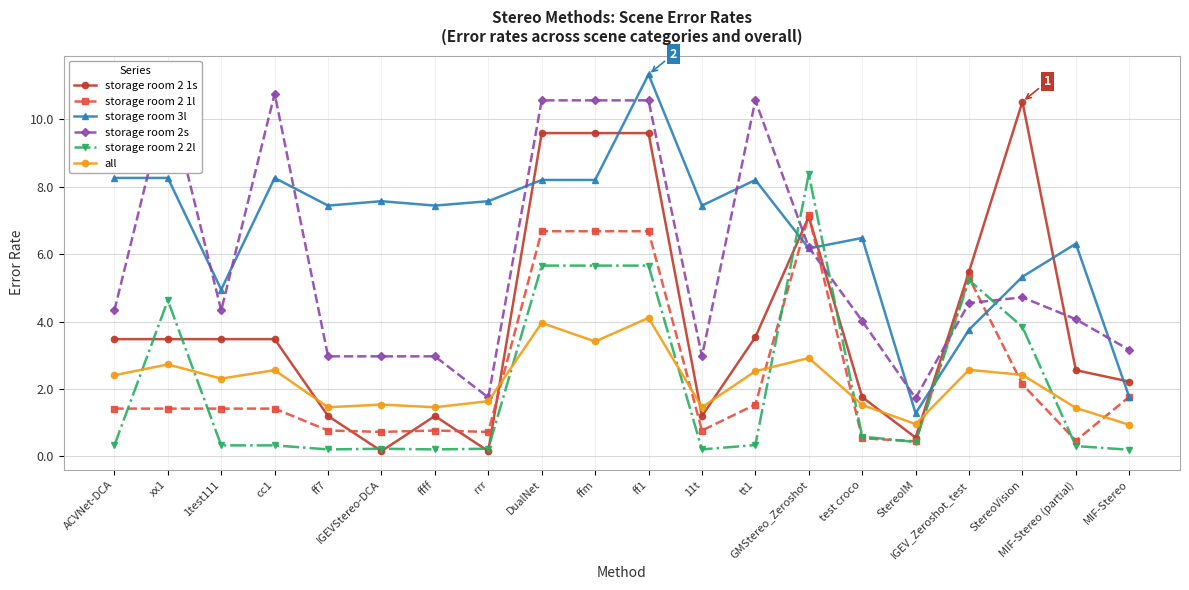

What are all the series names shown in the legend?

storage room 2 1s, storage room 2 1l, storage room 3l, storage room 2s, storage room 2 2l, all